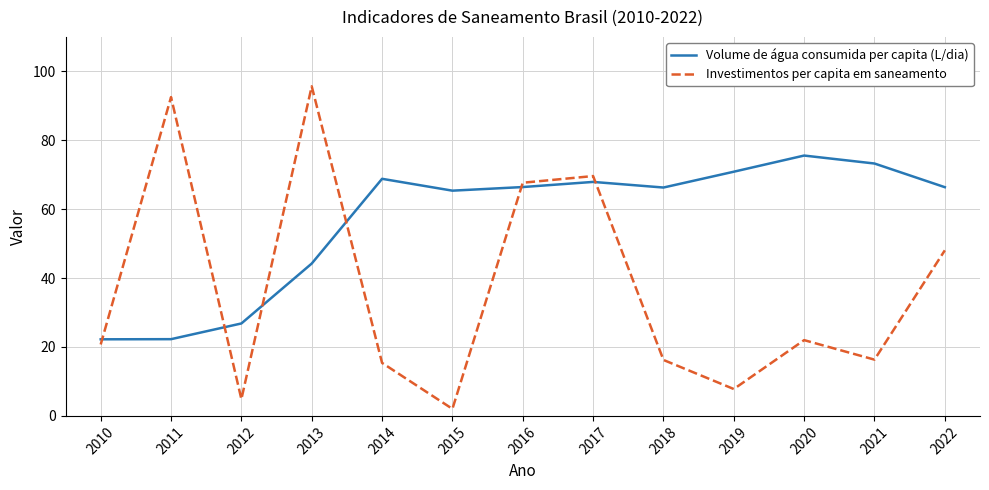

At how many categories does at least one series exceed 94?

1